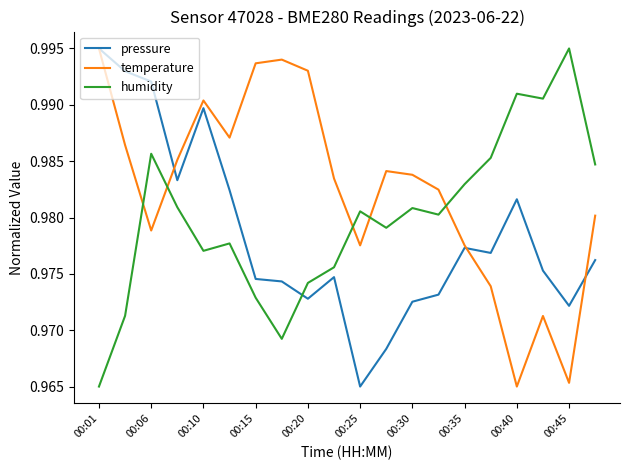

At how many categories does at least one series exceed 0?

20